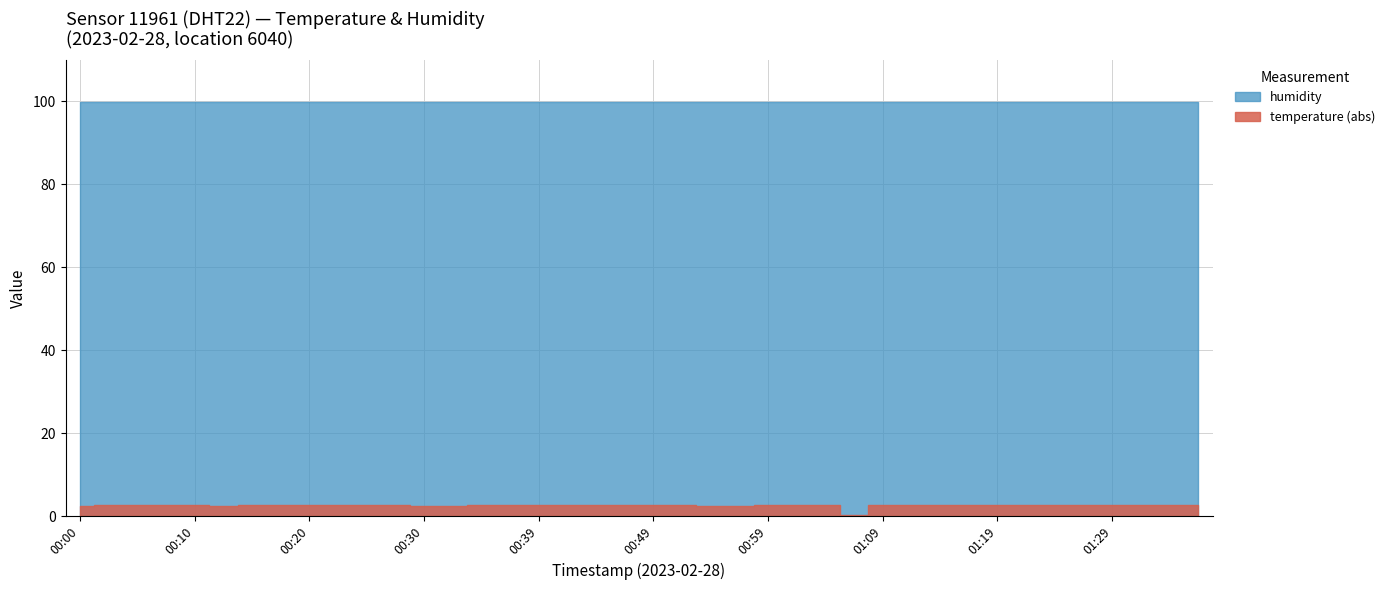

At which category does temperature reach its first local peak?

00:12